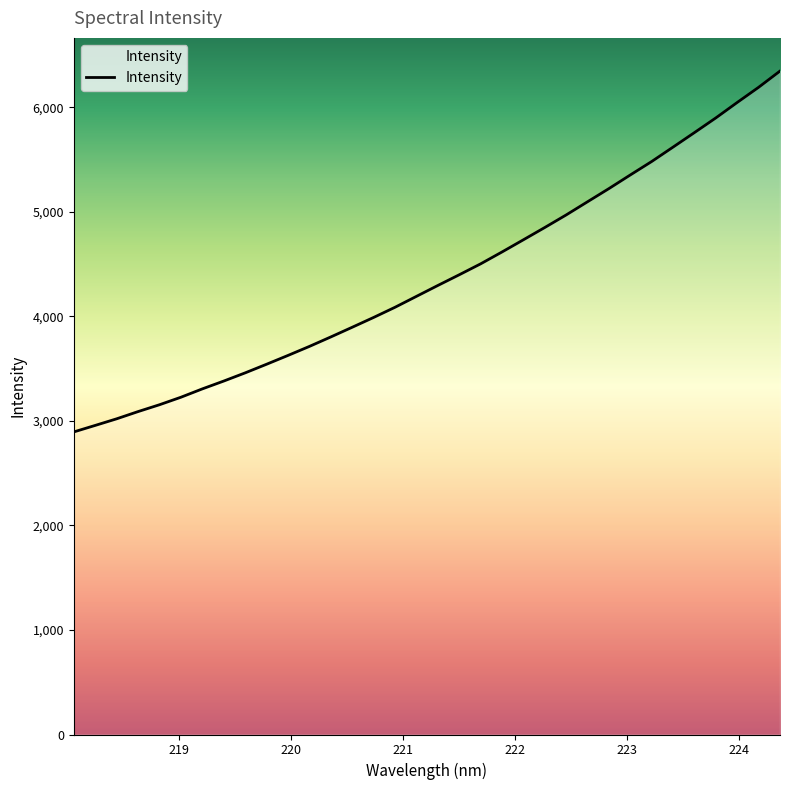

What is the maximum value shown in the chart?

6348.1